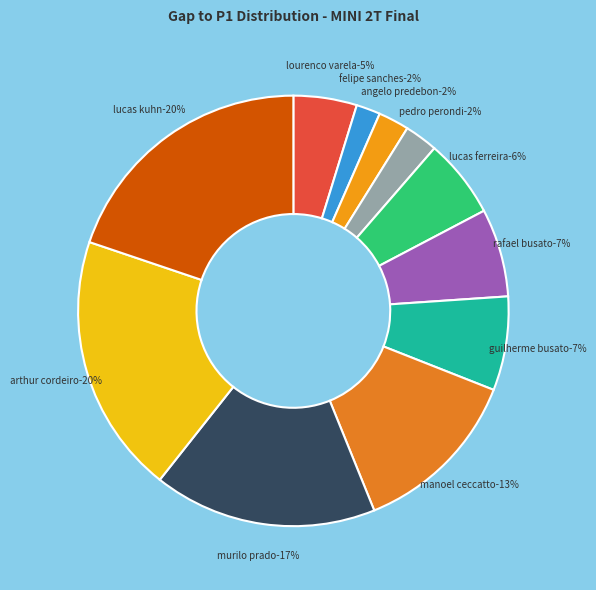

Count the number of slices in the pie.

11